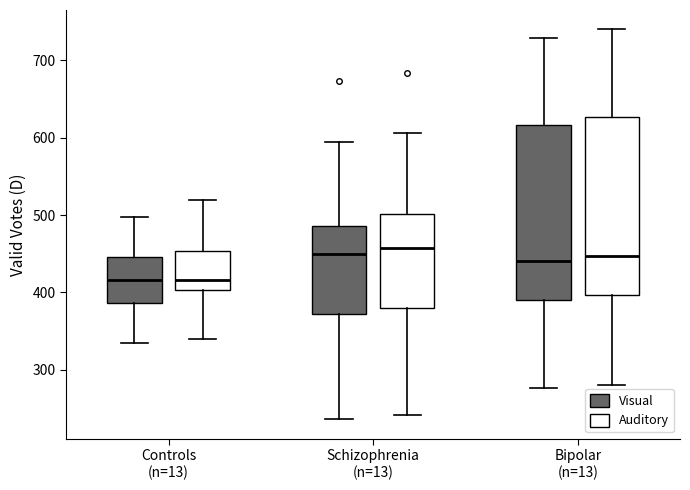

Reading left to right, read every box against the y-axis: the position of its median line, the range the box covers, and the ends of its whiskers. The values are not printed on the chart, so give them approximately, as read against the axis.

Controls (n=13) (Visual): median 420, box 390 to 450, whiskers 340 to 500
Controls (n=13) (Auditory): median 420, box 400 to 450, whiskers 340 to 520
Schizophrenia (n=13) (Visual): median 450, box 370 to 490, whiskers 240 to 600
Schizophrenia (n=13) (Auditory): median 460, box 380 to 500, whiskers 240 to 610
Bipolar (n=13) (Visual): median 440, box 390 to 620, whiskers 280 to 730
Bipolar (n=13) (Auditory): median 450, box 400 to 630, whiskers 280 to 740